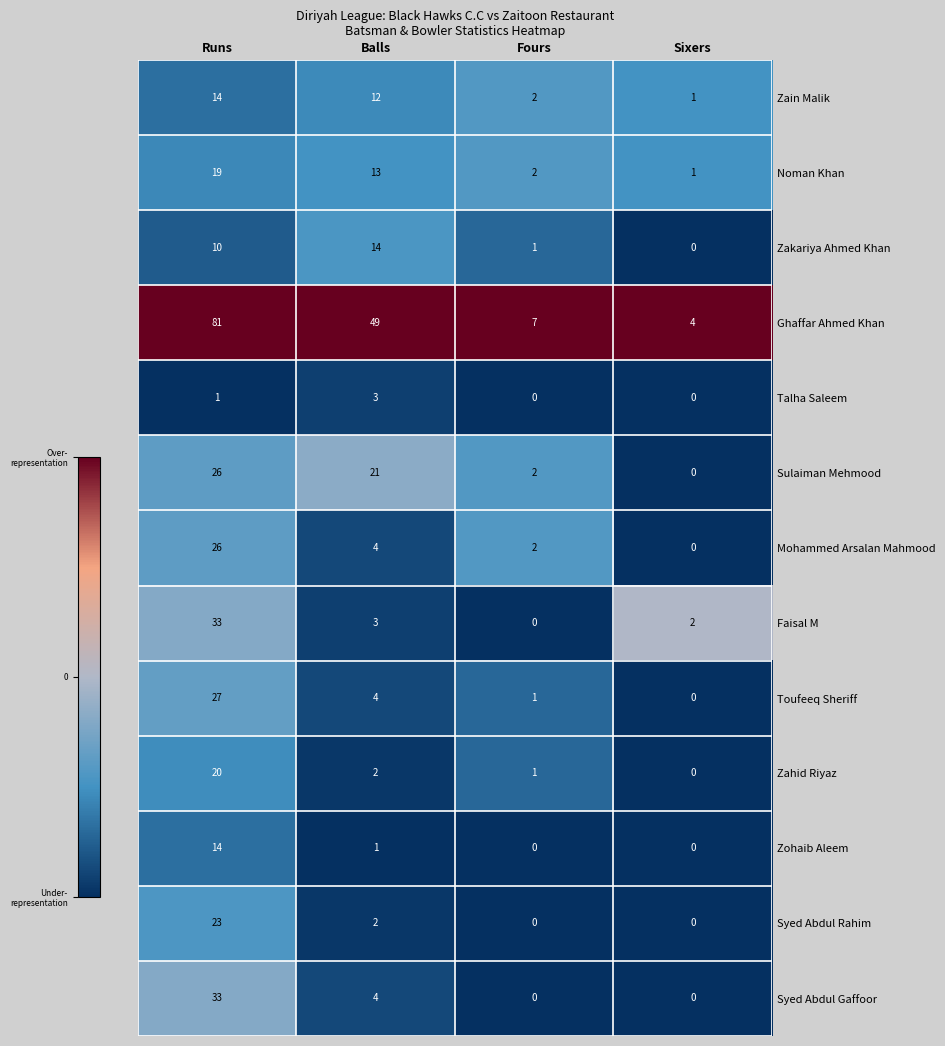

How many distinct data groups are displayed?

13